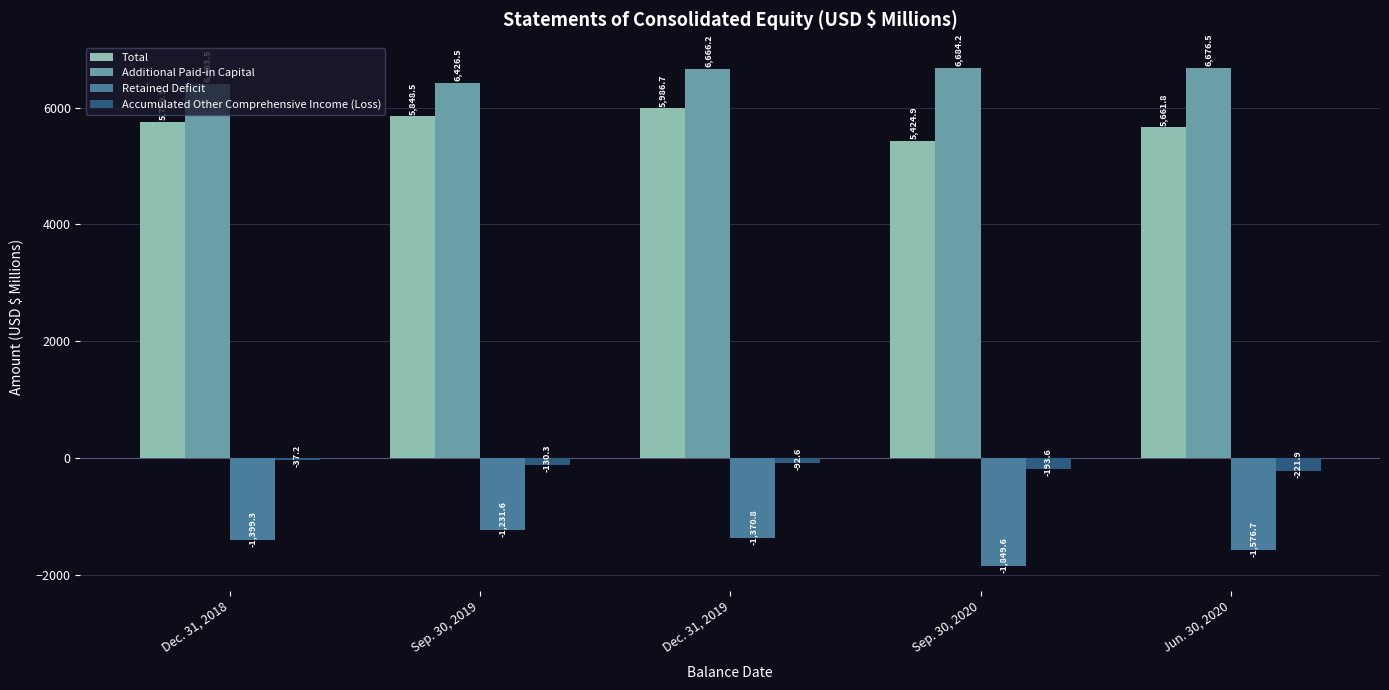

Rank the categories by Additional Paid-in Capital value from highest to lowest.

Sep. 30, 2020, Jun. 30, 2020, Dec. 31, 2019, Sep. 30, 2019, Dec. 31, 2018